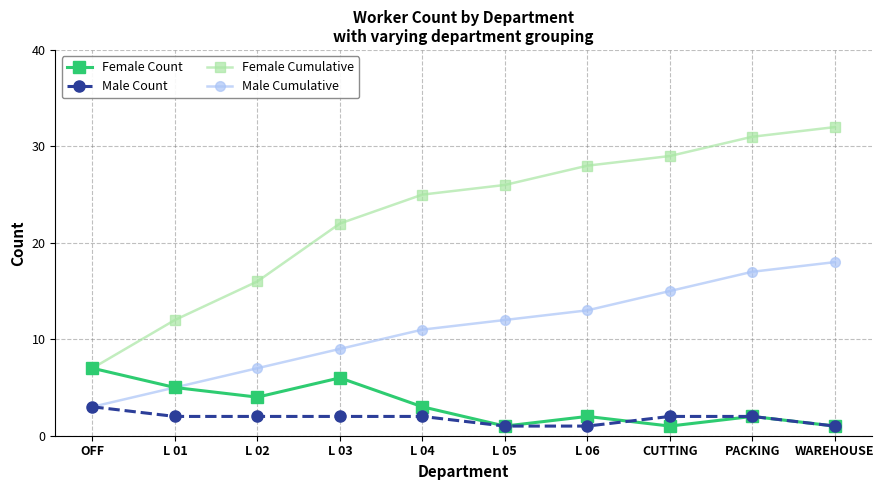

Which series has the widest spread of values?

Female Cumulative